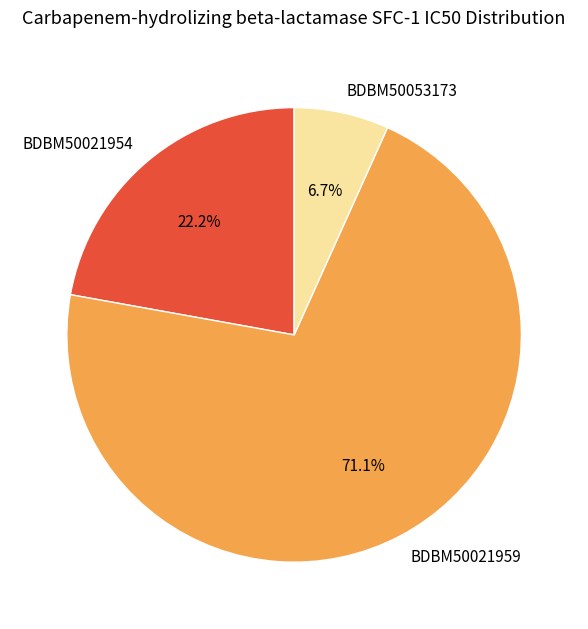

Which category has the smallest portion of the pie?

BDBM50053173